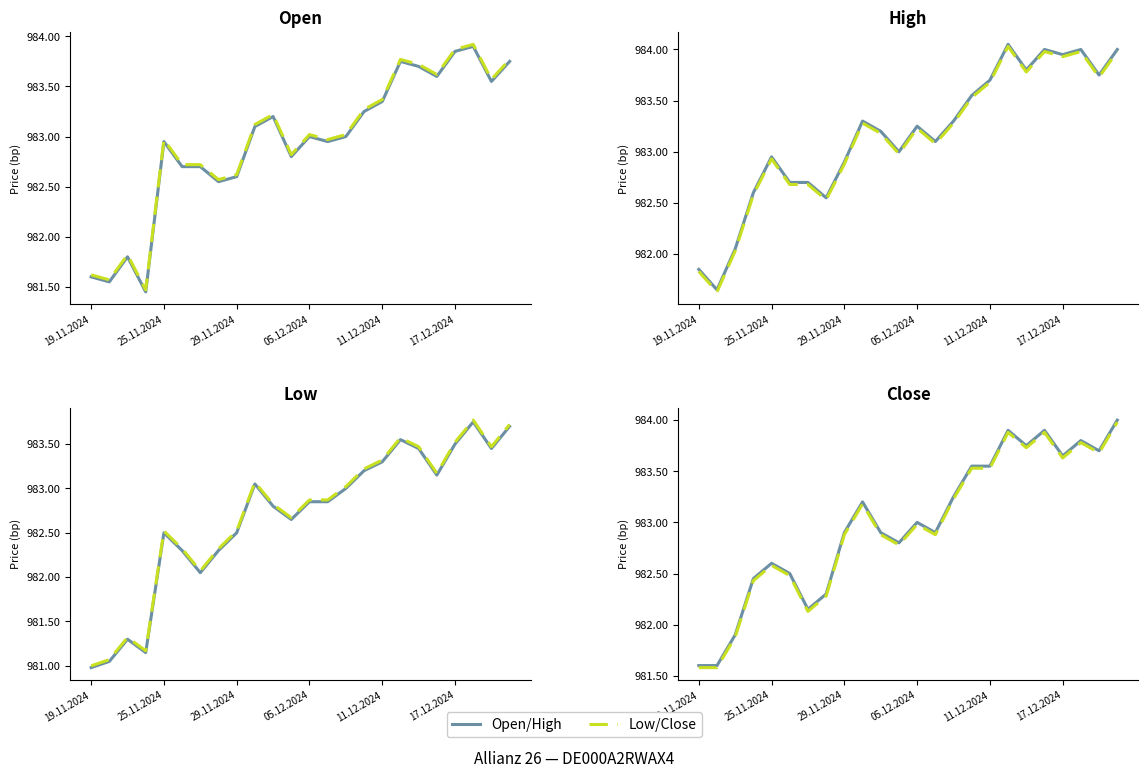

Rank the series by their average value, from lowest to highest.

Dashed, Open/Solid